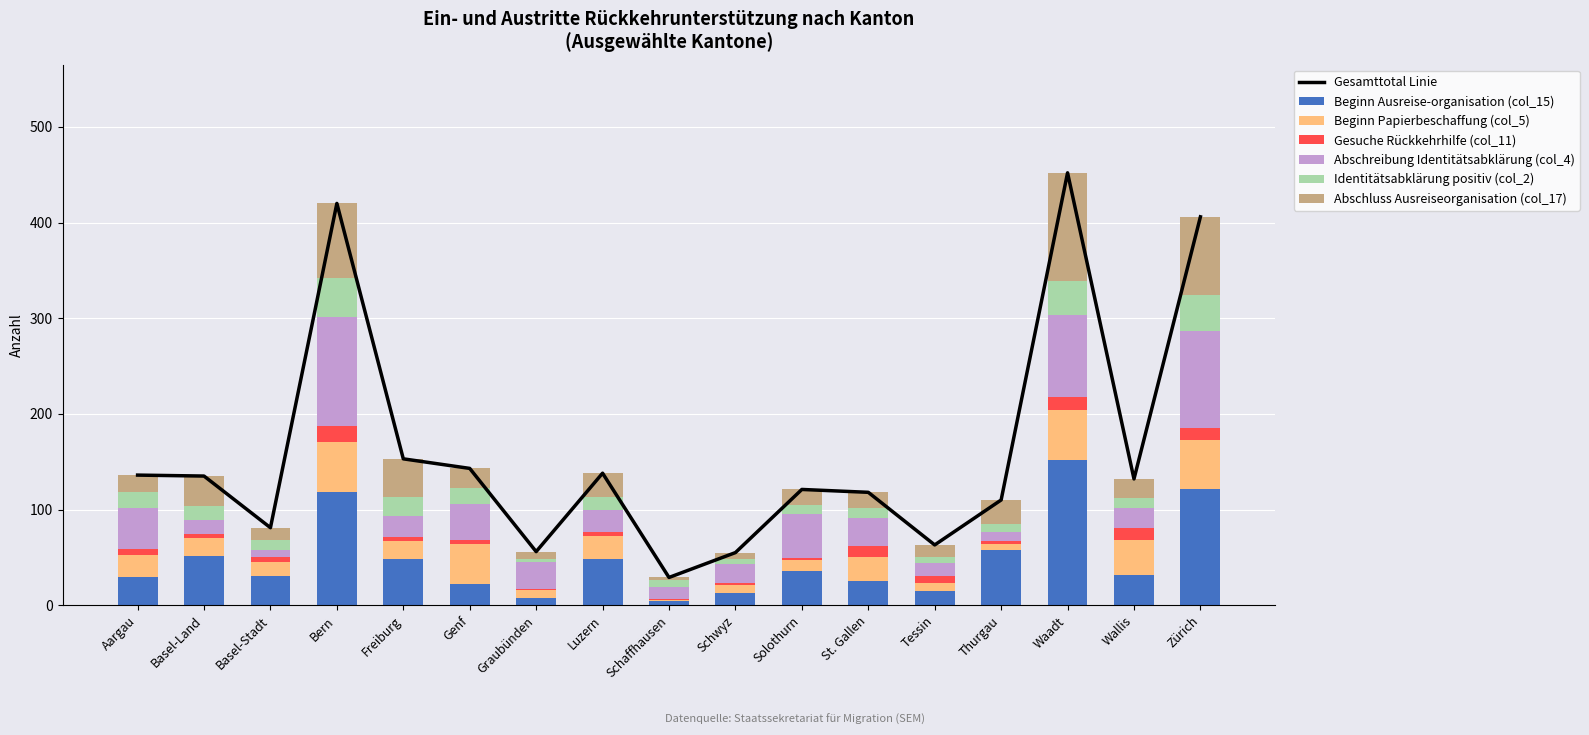

What is the sum of all Beginn Papierbeschaffung (col_5) values?

400